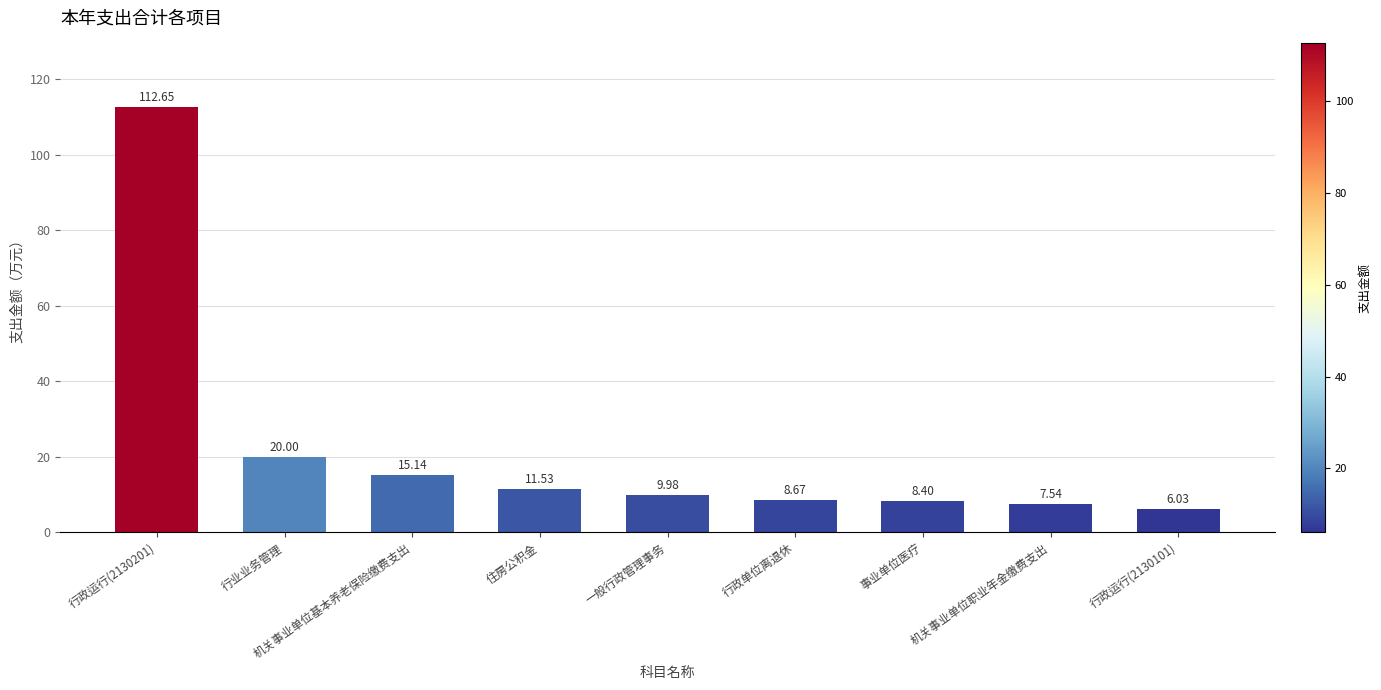

What is the sum of all values?

199.9